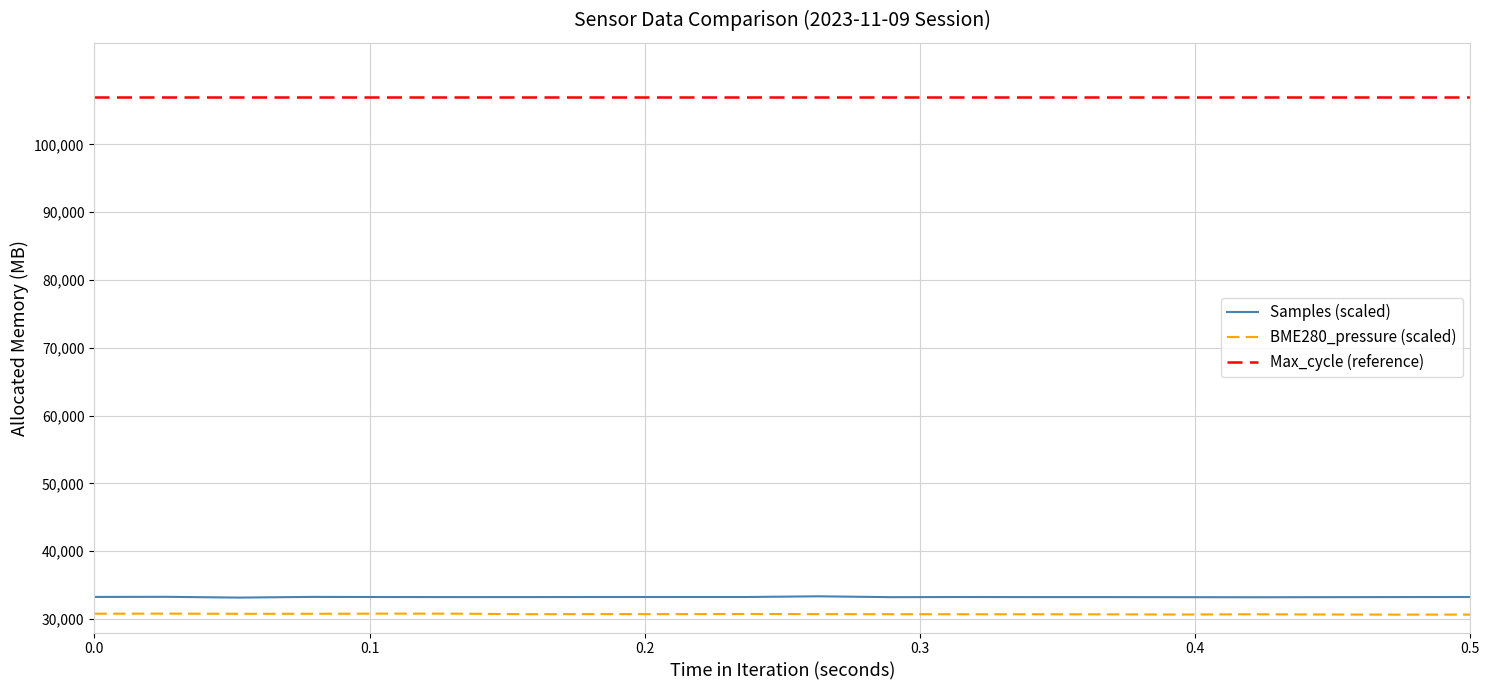

What is the average value of the BME280_pressure (scaled) series?

30715.1